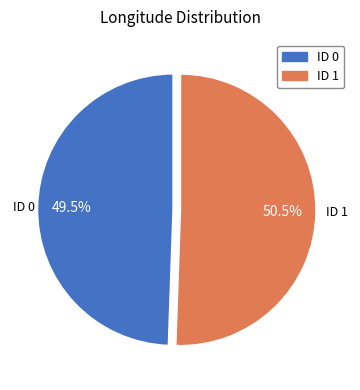

Does ID 1 represent more than half of the total?

Yes